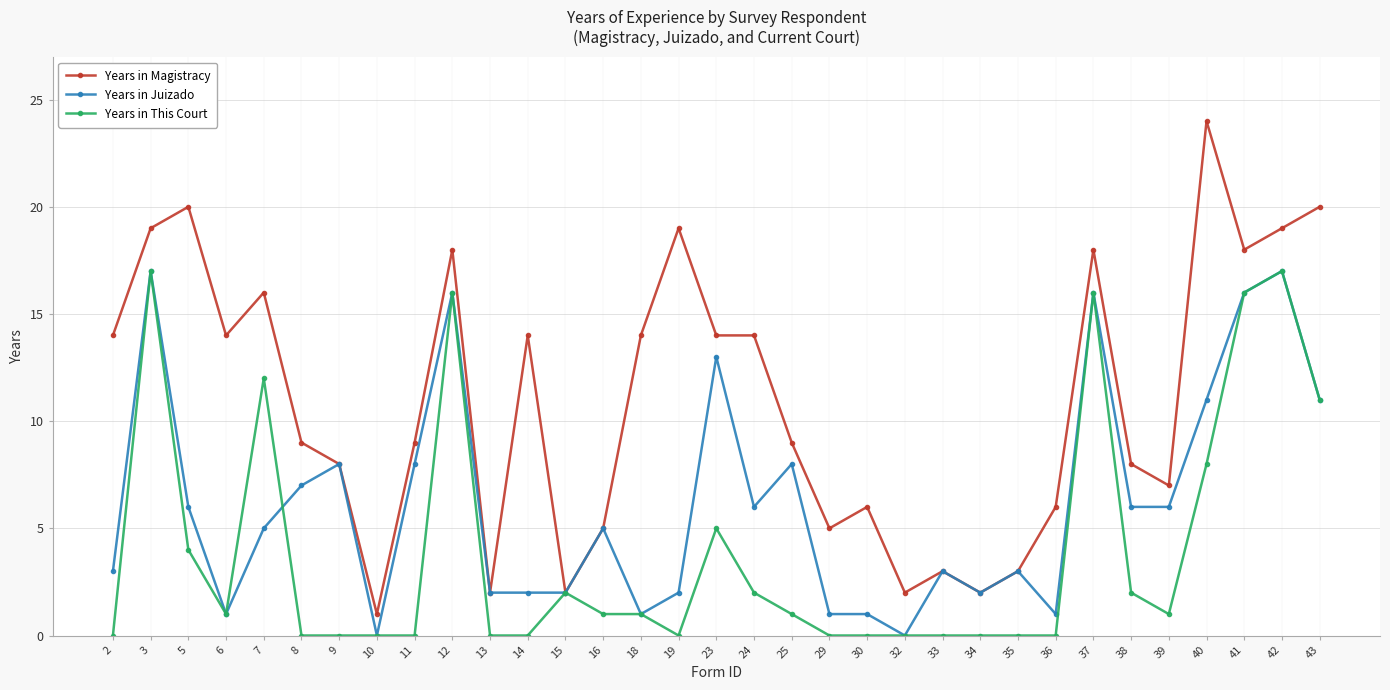

Which series has the largest range (max minus min)?

Years in Magistracy